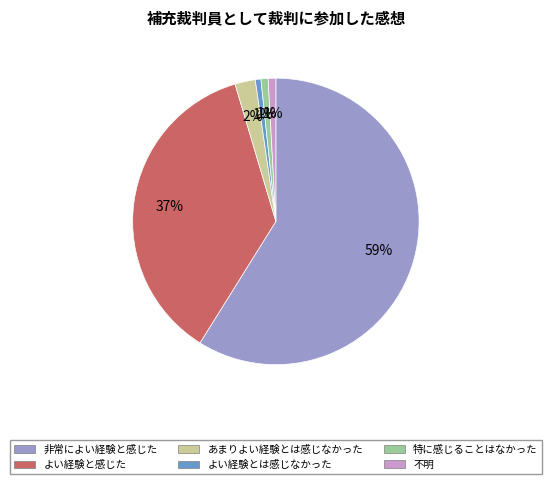

Is 非常によい経験と感じた the majority of the pie?

Yes